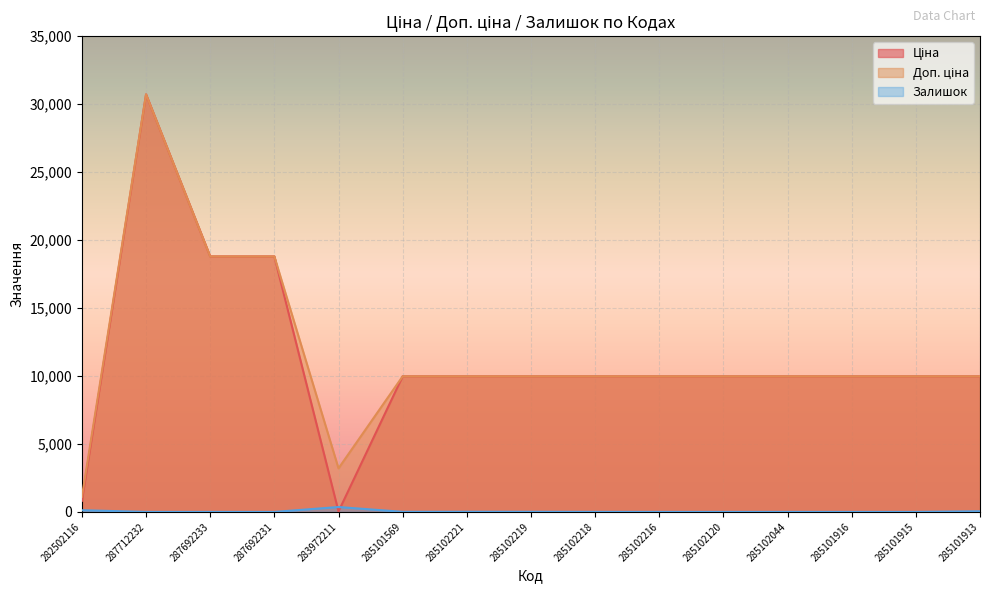

Between 283972211 and 285101913, which series saw the biggest shift?

Ціна